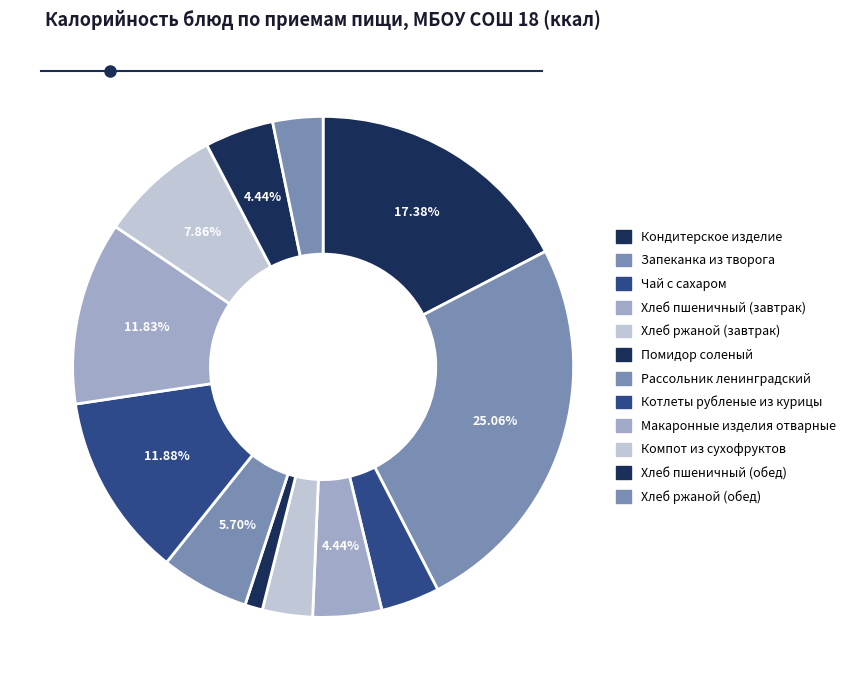

What is the smallest slice in the pie chart?

Помидор соленый